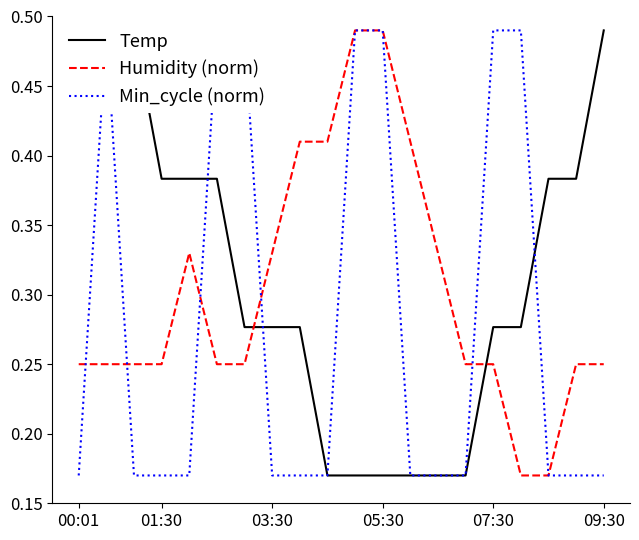

List the series in order of their overall mean, highest first.

Temp, Humidity (norm), Min_cycle (norm)